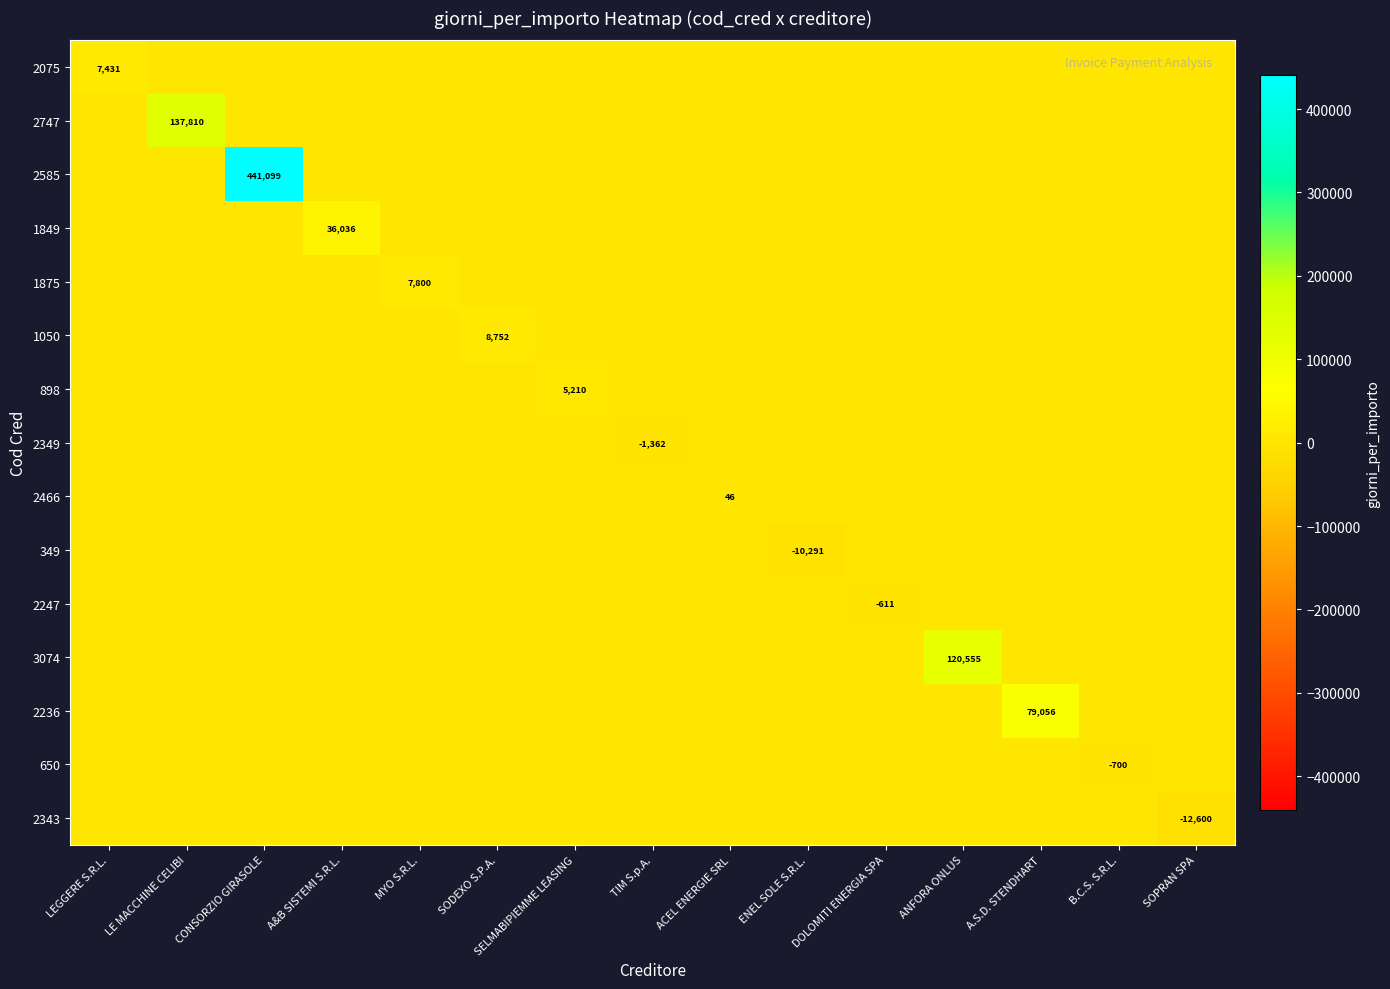

At which category is the sum across all series the highest?

CONSORZIO GIRASOLE